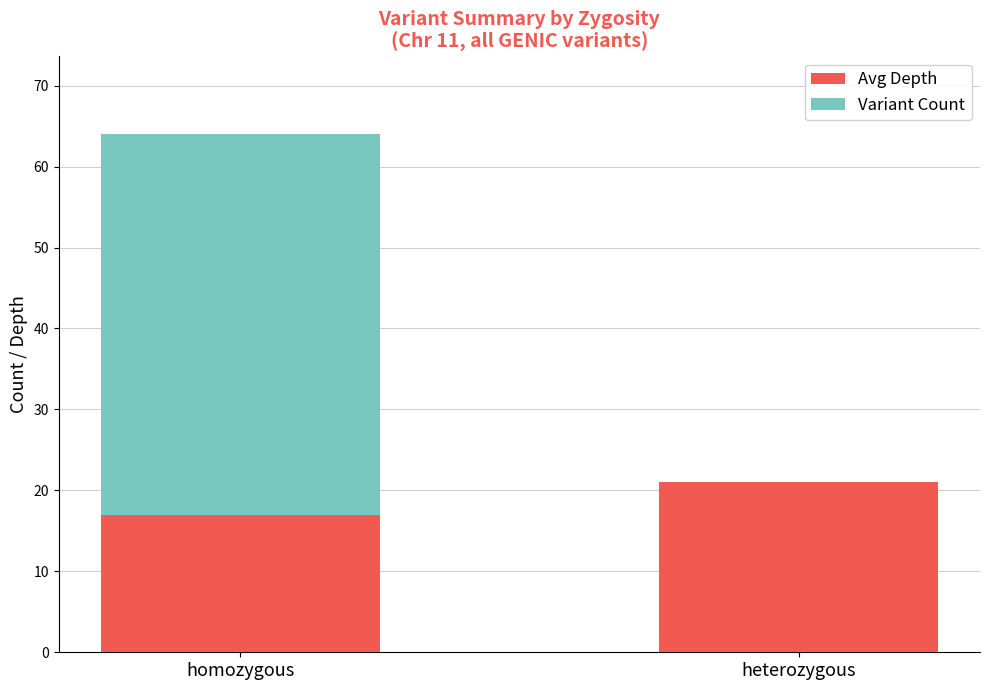

How many series are shown in this chart?

2